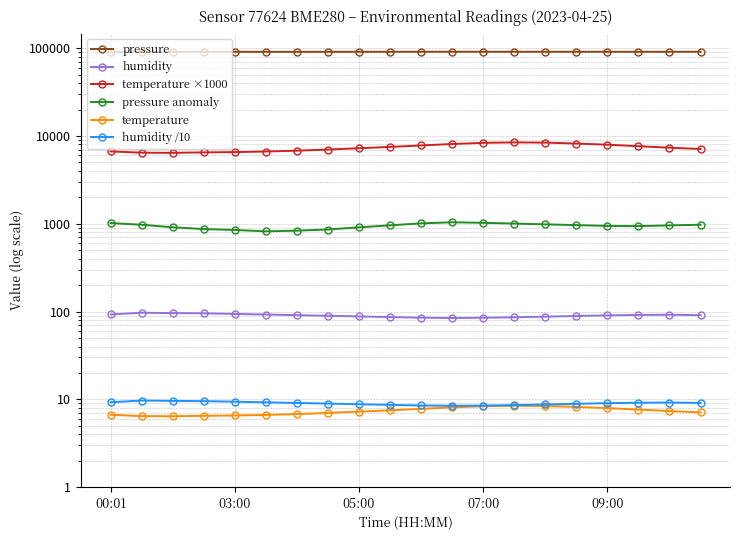

At 5, list the series in order from smallest to largest.

temperature, humidity /10, humidity, pressure anomaly, temperature ×1000, pressure